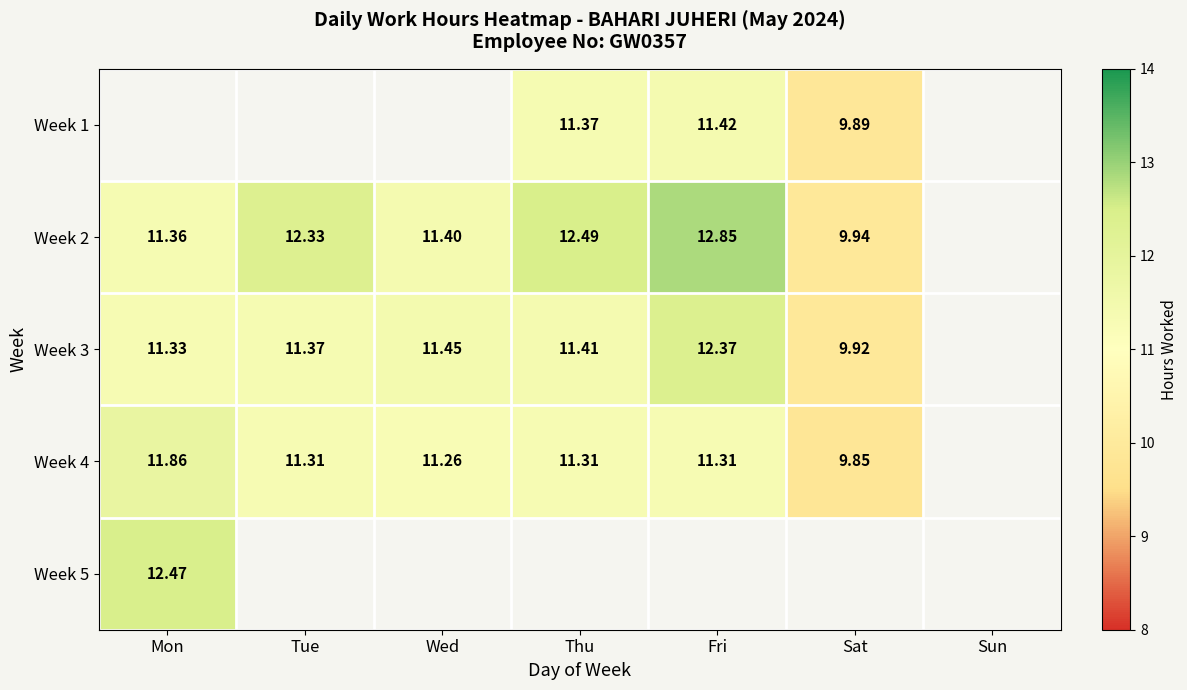

Between Wed and Tue, which is larger?

Tue